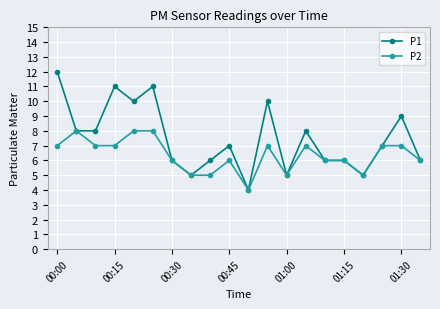

Rank the series by their maximum value, from lowest to highest.

P2, P1